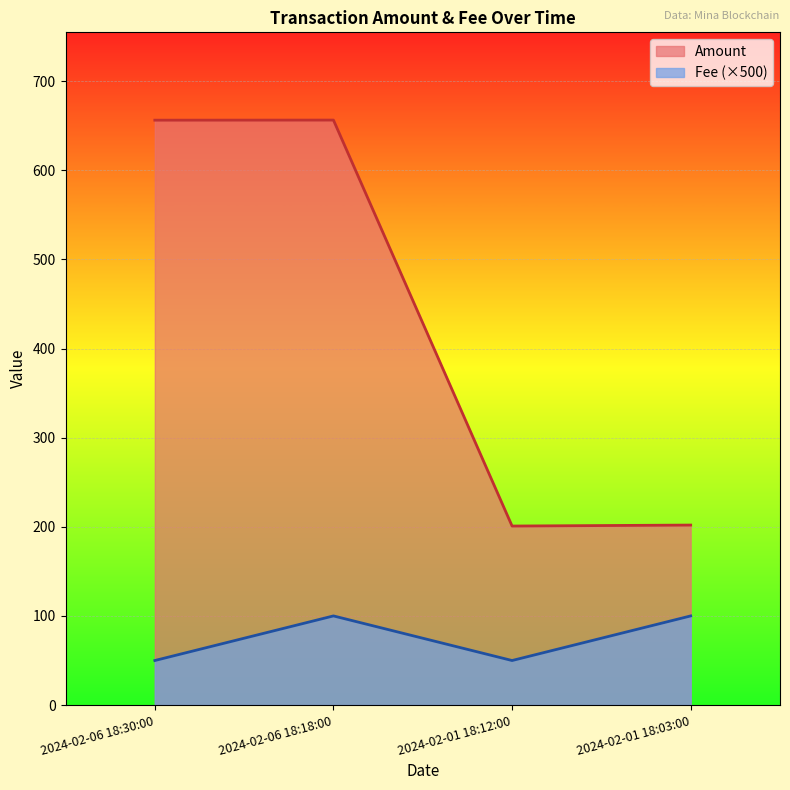

At 2024-02-06 18:18:00, list the series in order from smallest to largest.

Fee, Amount